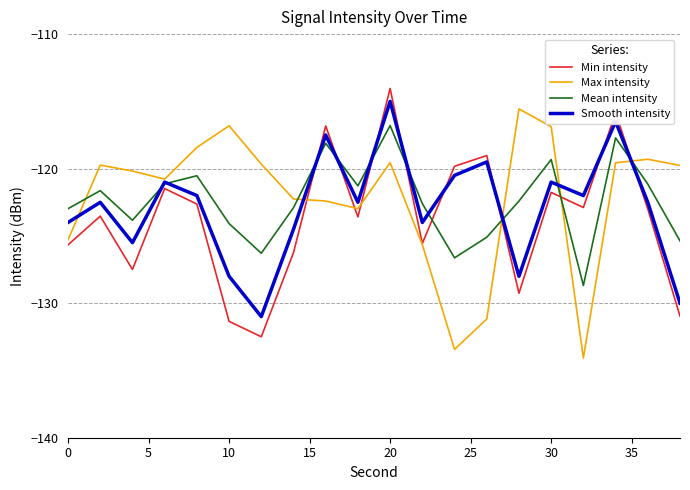

What is the smallest value displayed?

-134.1